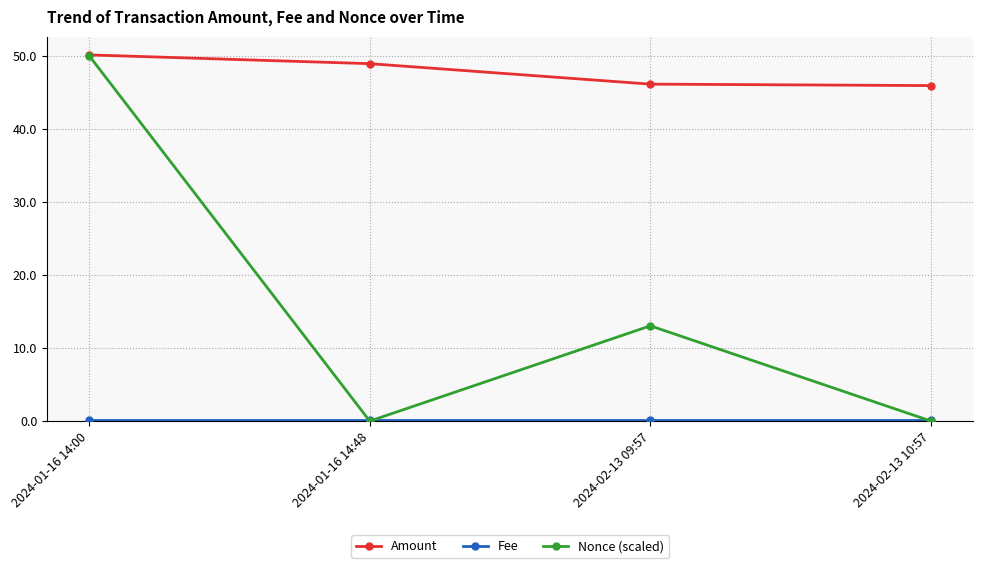

Which series has the largest total across all categories?

Amount